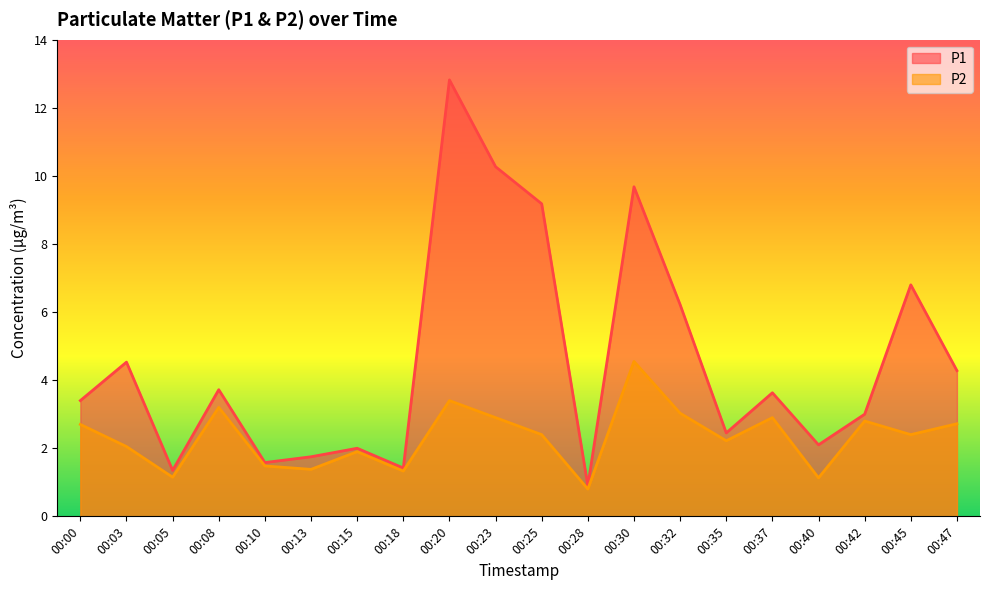

What is the value of the P2 point at the 8th from the left?

1.3